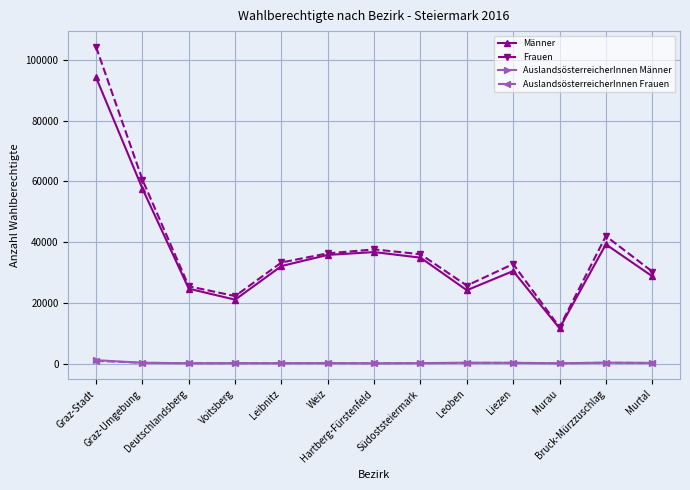

How many lines are shown in the chart?

4